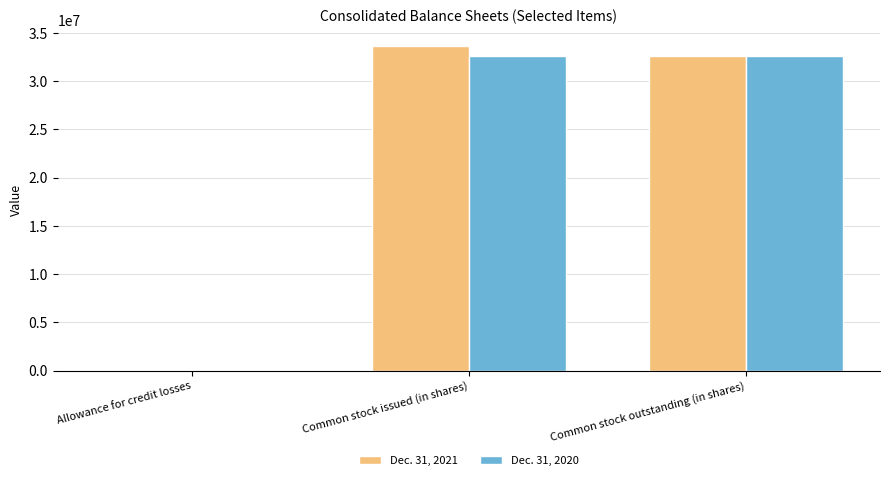

Is it true that Dec. 31, 2020 equals 49856937 at Common stock outstanding (in shares)?

False